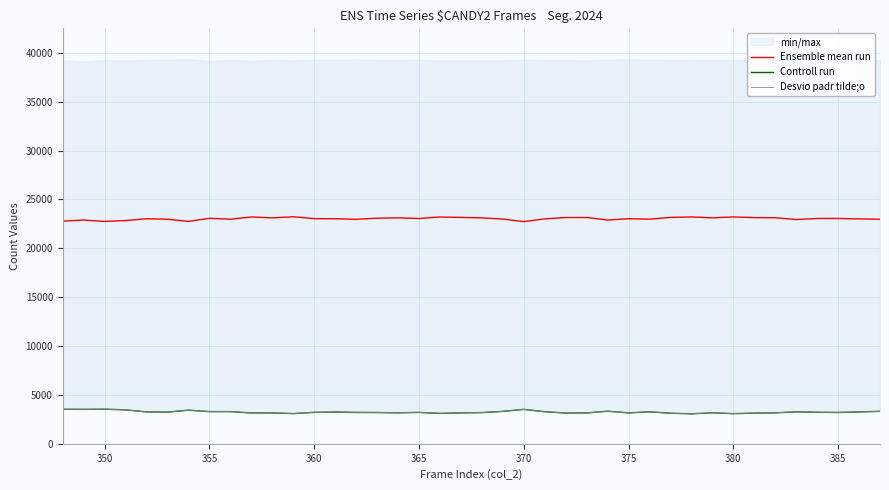

True or false: Ensemble mean run and Controll run intersect in this chart.

False